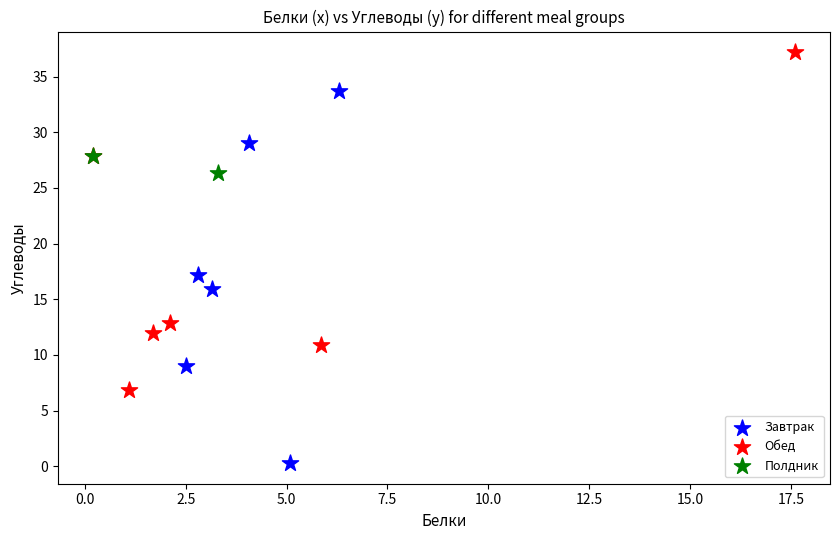

Which series contains the highest Y value?

Обед